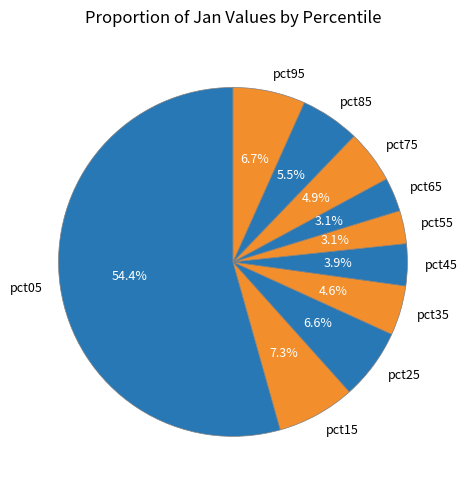

To the nearest percent, what portion does pct15 represent?

7%